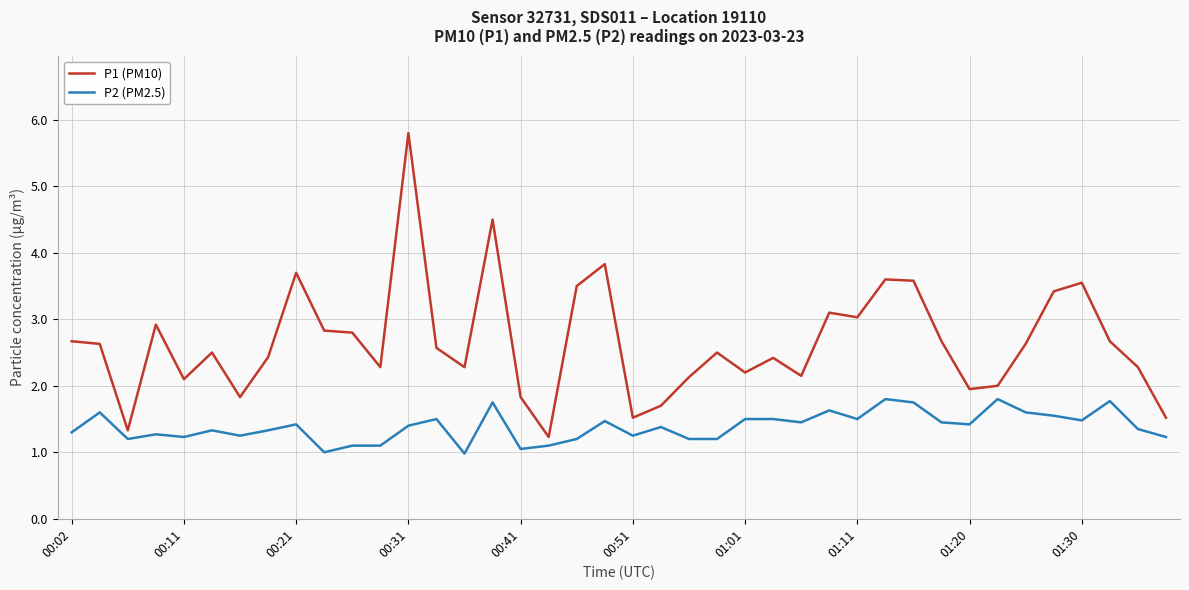

Which series has the widest spread of values?

P1 (PM10)